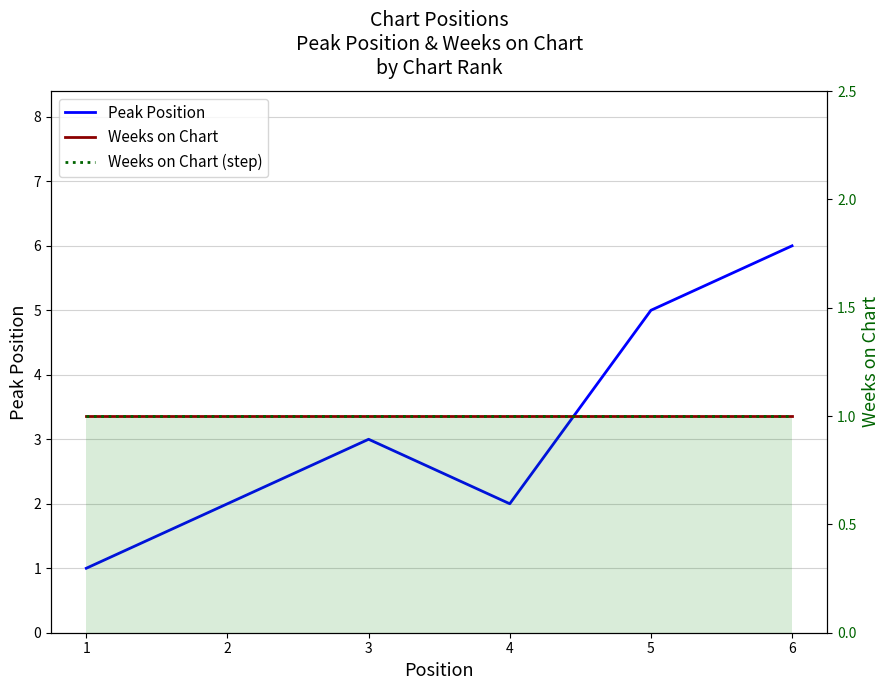

Where does the Peak Position series first go above 3?

5